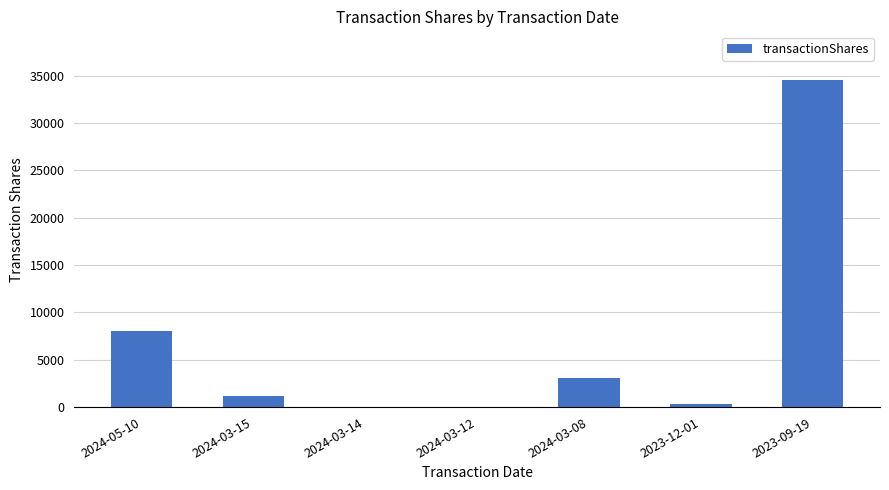

What is the change in value from 2024-03-15 to 2023-12-01?

-792